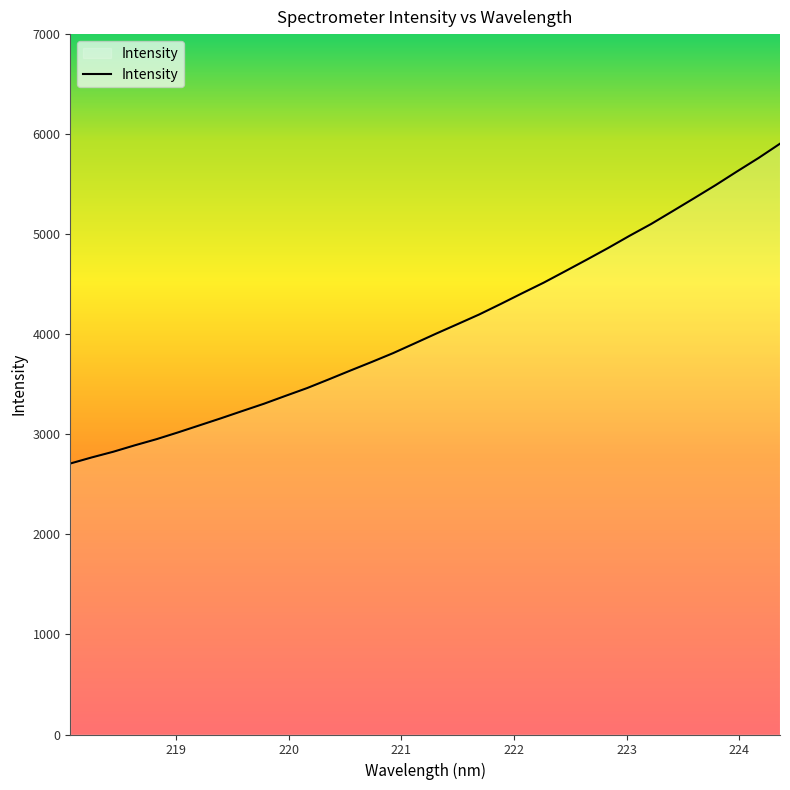

What is the maximum value shown in the chart?

5904.7